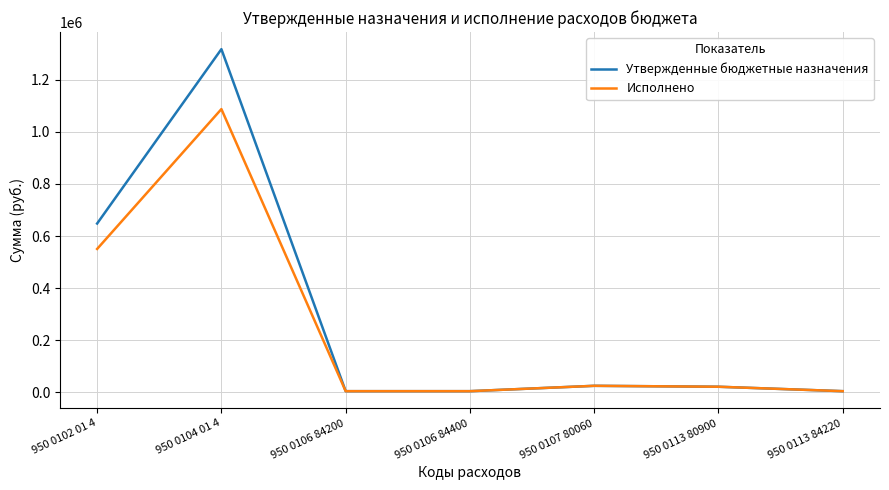

Does the chart have visible grid lines?

Yes